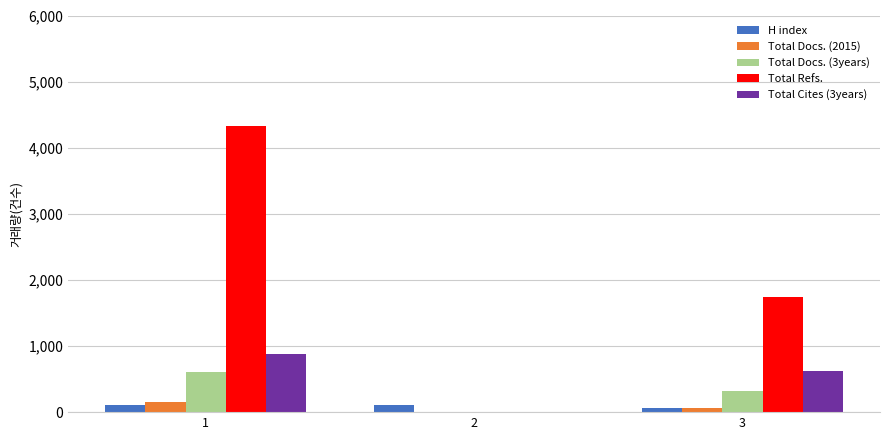

The value of Total Docs. (3years) at 1 is 156. True or false?

False